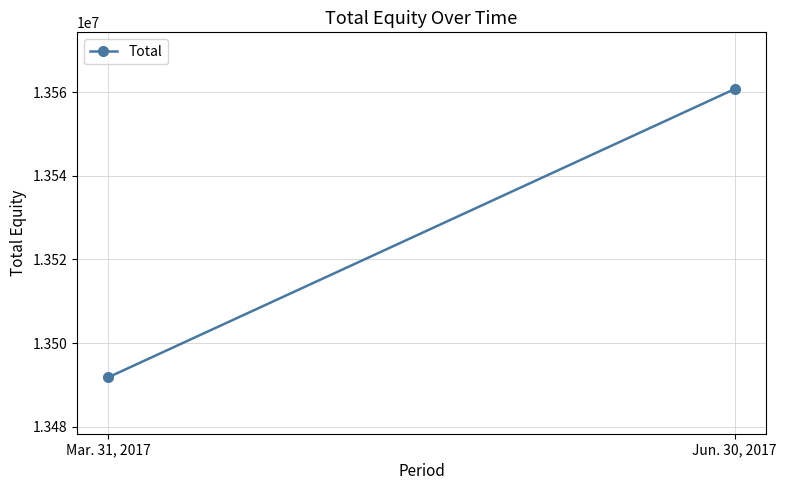

Which label corresponds to the smallest value in the chart?

Mar. 31, 2017